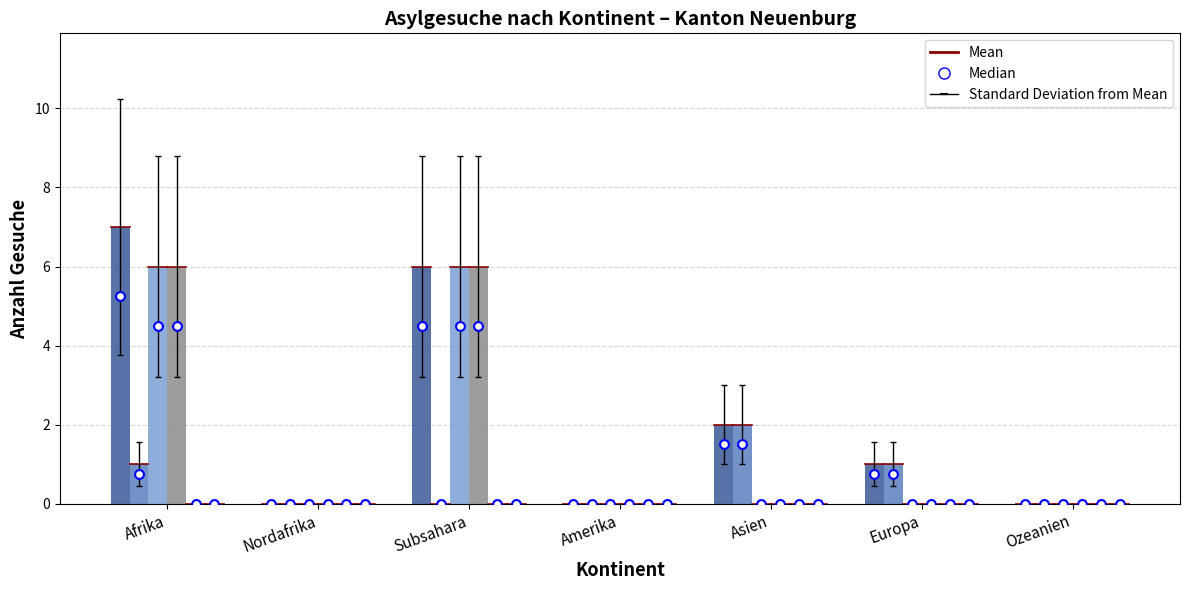

At how many categories does at least one series exceed 4?

2